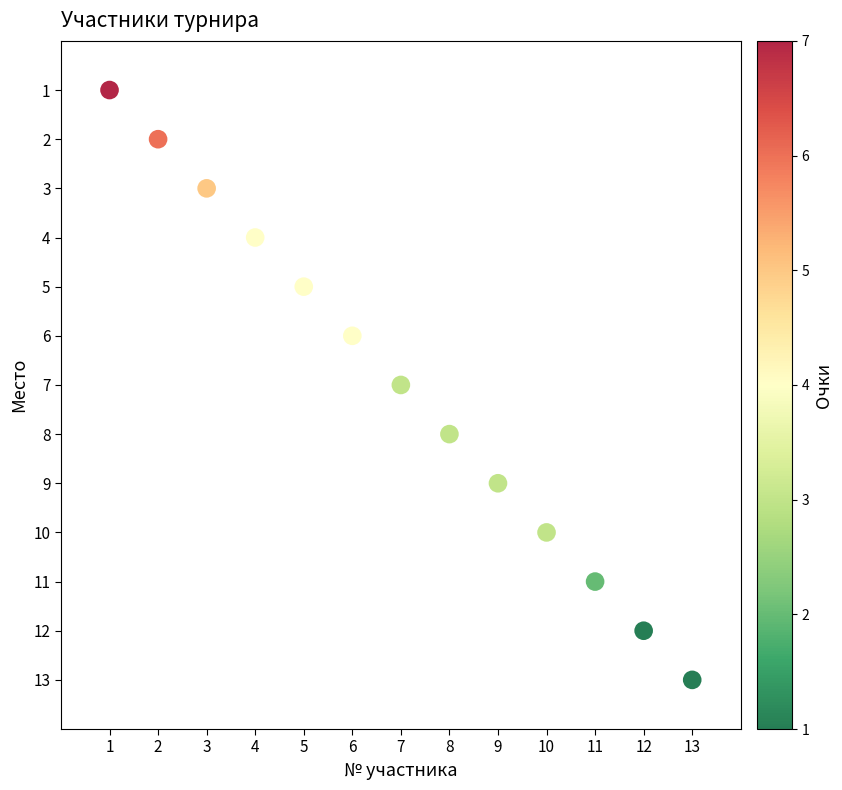

What is the range of X values (max minus min)?

12